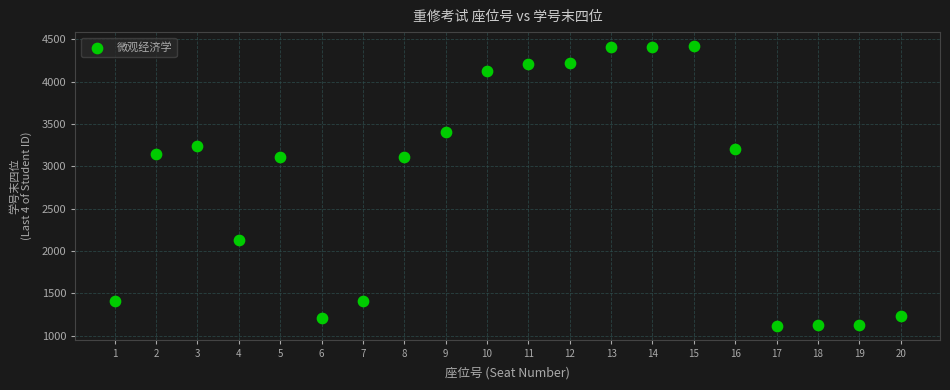

What is the range of Y values (max minus min)?

3303